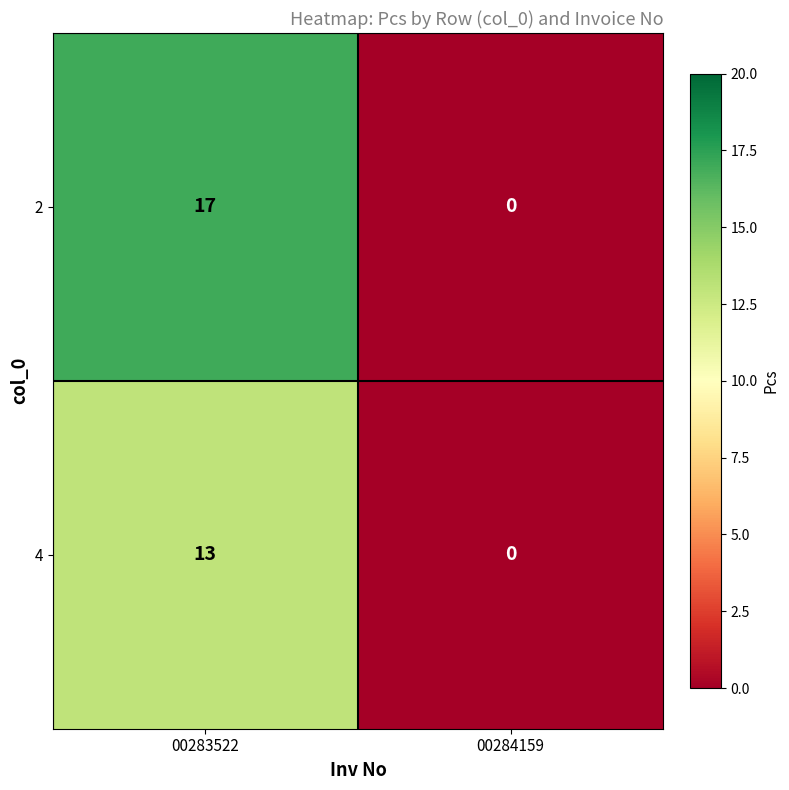

At 00283522, list the series in order from largest to smallest.

2, 4